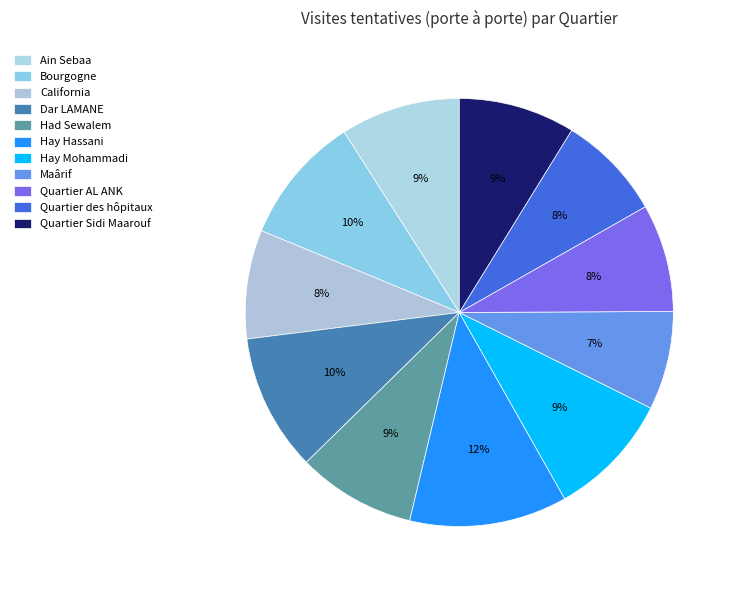

Which slice is the smallest?

Maârif